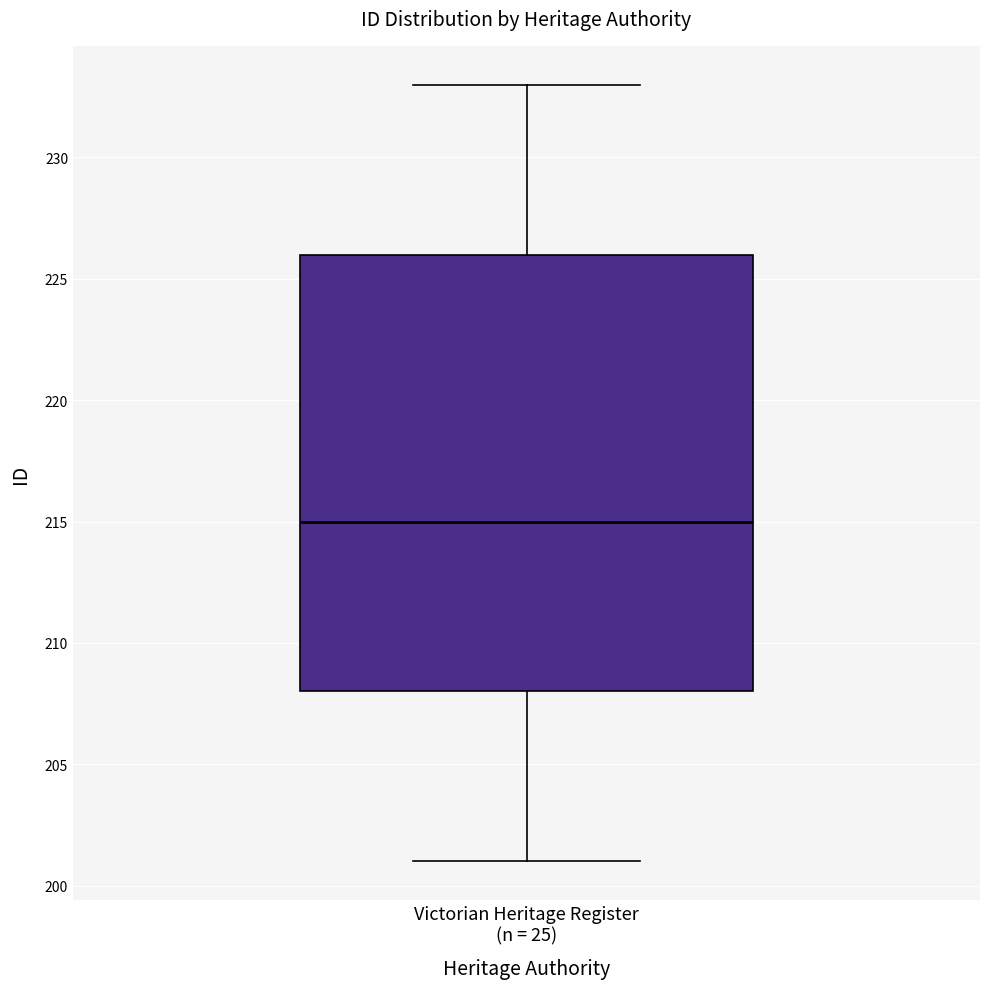

Where does the median line of the box for Victorian Heritage Register (n = 25) sit on the y-axis? The values are not printed on the chart, so give them approximately, as read against the axis.

215